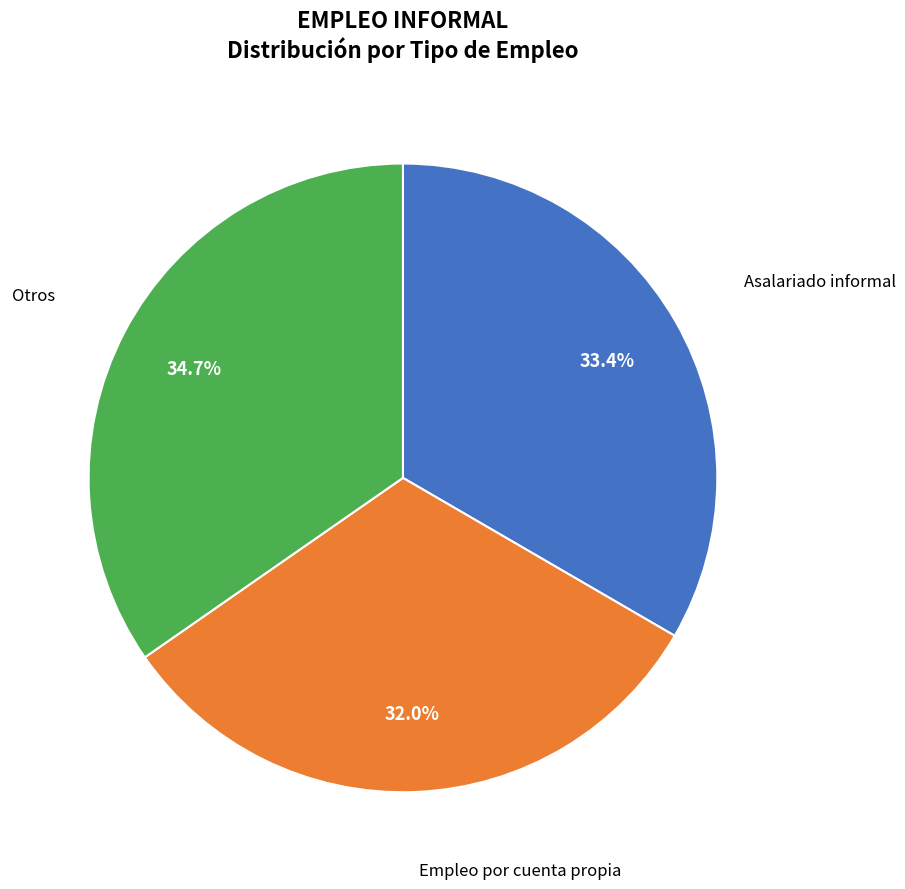

Is there any slice that represents more than half of the pie?

No